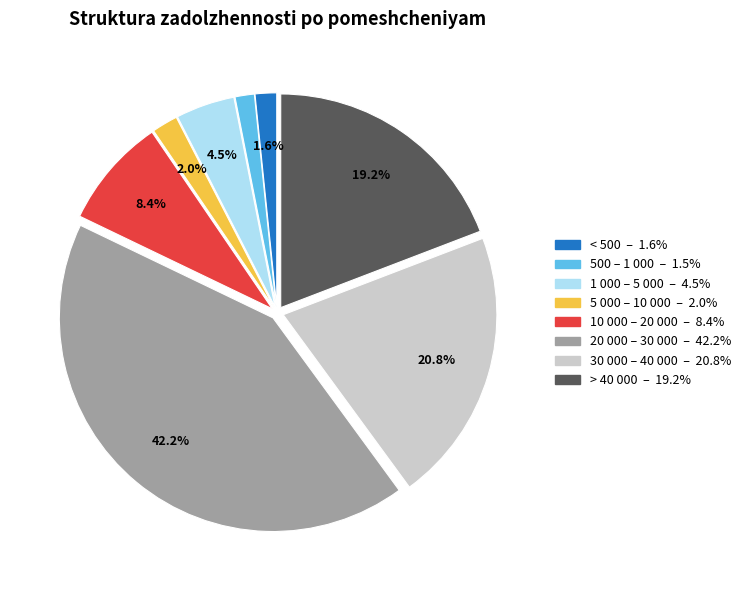

Is there a majority slice in this chart?

No